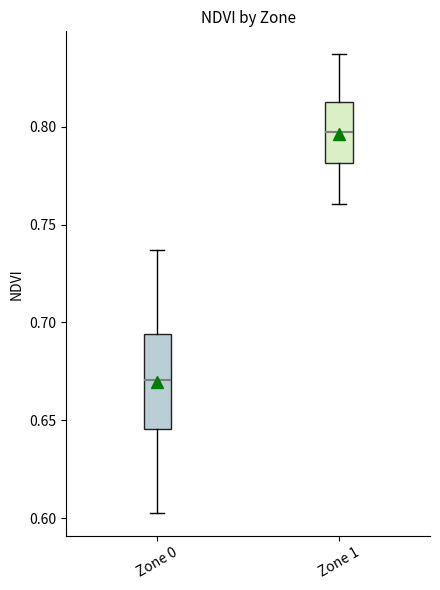

Reading left to right, read every box against the y-axis: the position of its median line, the range the box covers, and the ends of its whiskers. The values are not printed on the chart, so give them approximately, as read against the axis.

Zone 0: median 0.670, box 0.645 to 0.695, whiskers 0.605 to 0.735
Zone 1: median 0.795, box 0.780 to 0.815, whiskers 0.760 to 0.835